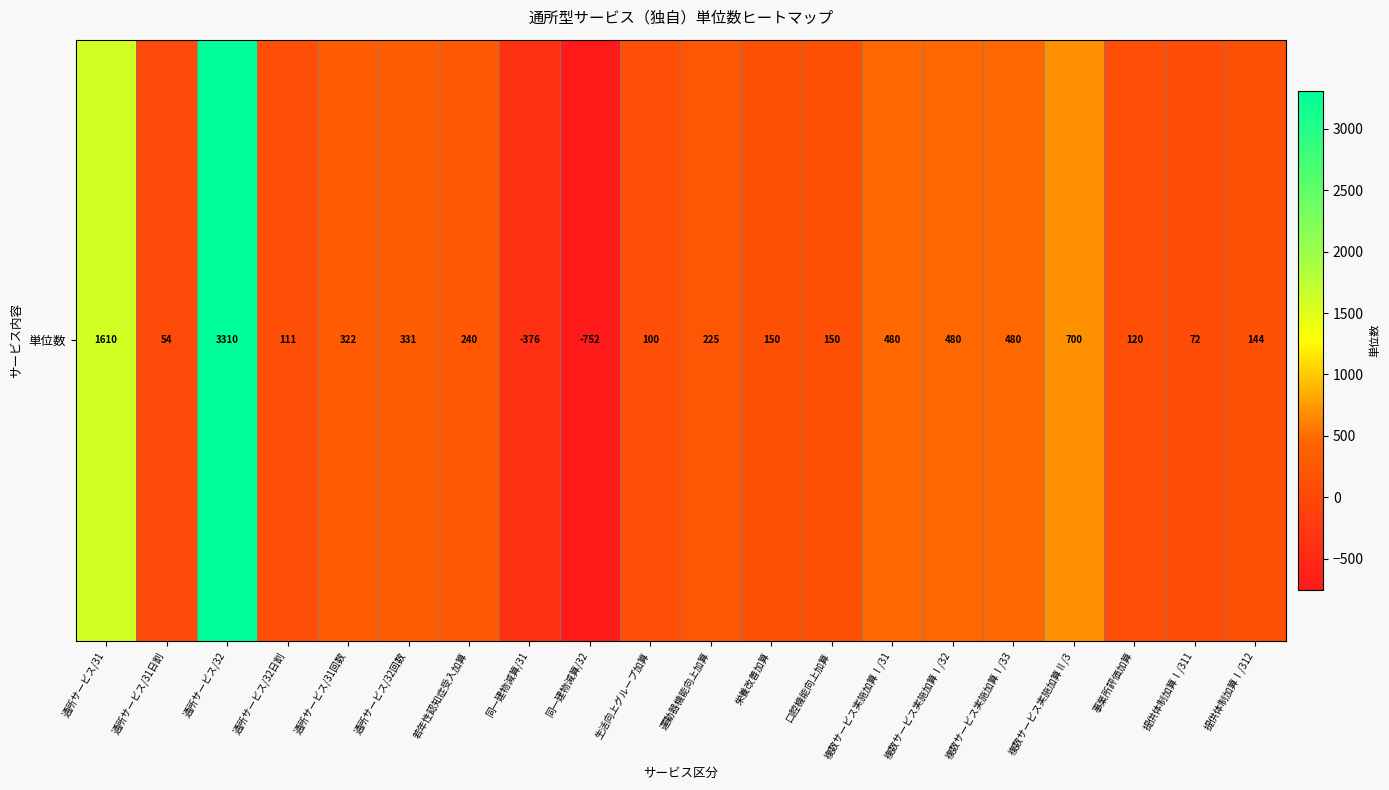

What is the greatest value displayed?

3310